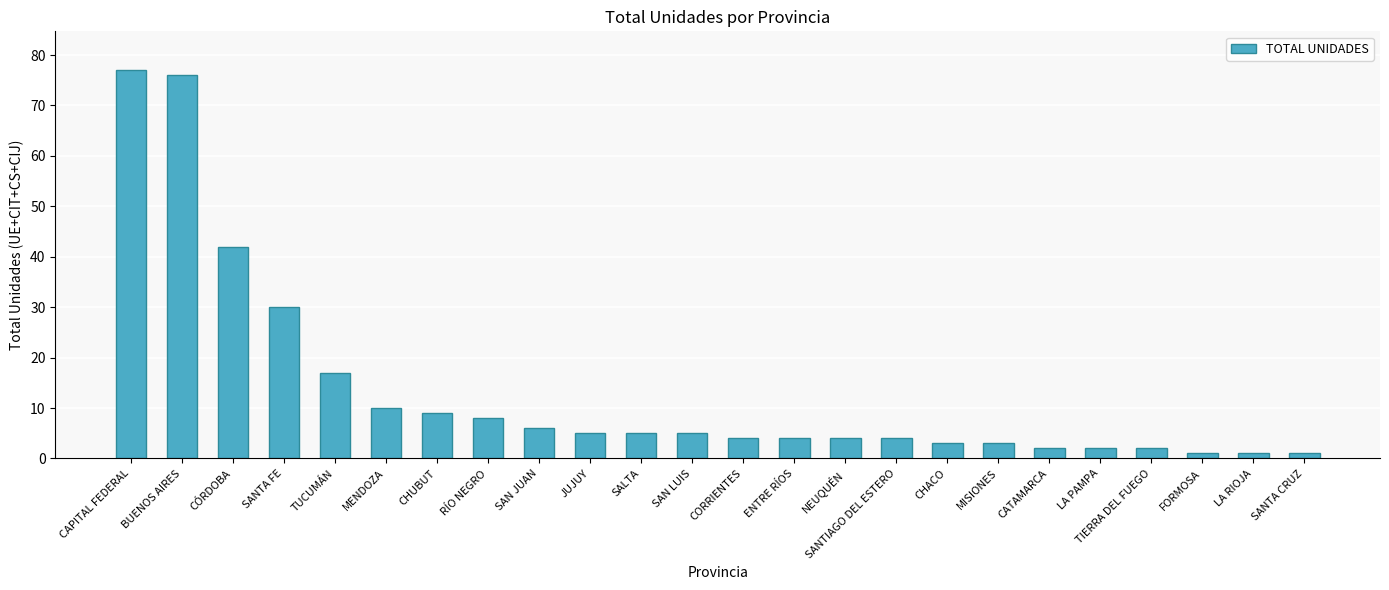

What value does the data have at ENTRE RÍOS?

4